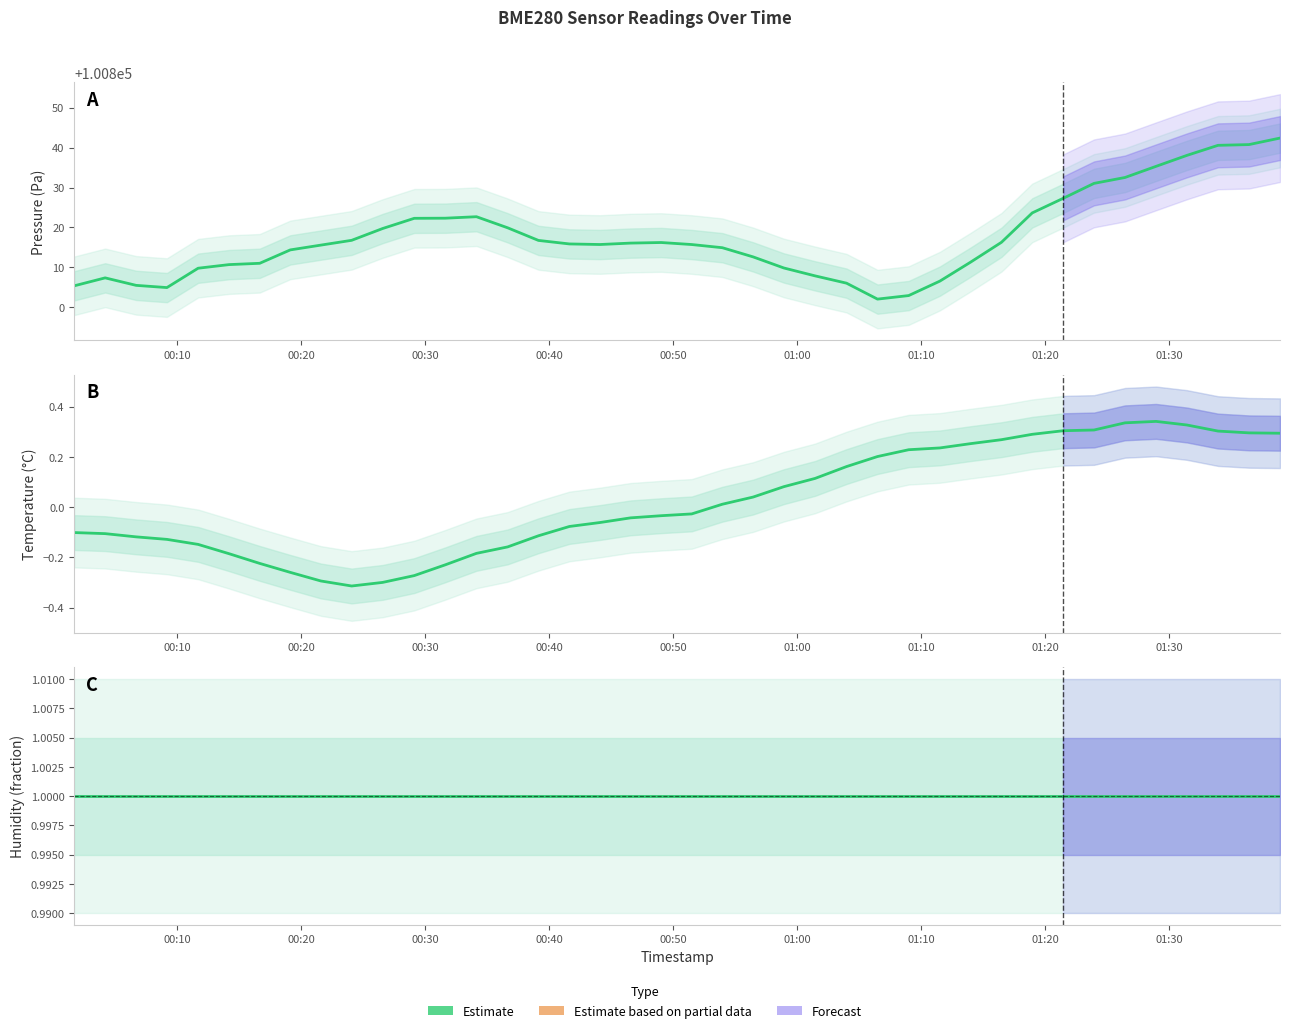

What is the value of the pressure point at the 1st from the left?

100805.4